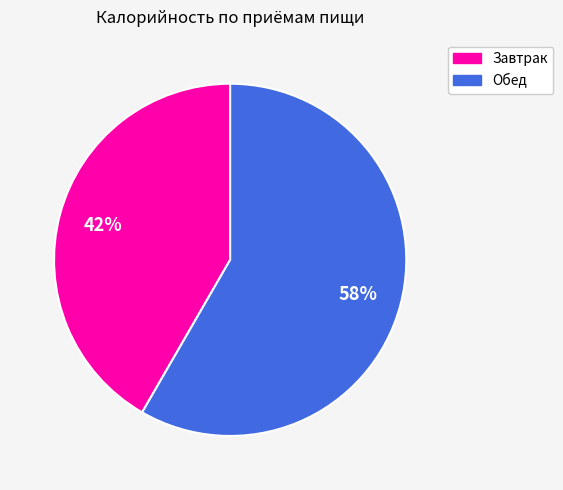

To the nearest percent, what percentage of the pie is Завтрак?

42%